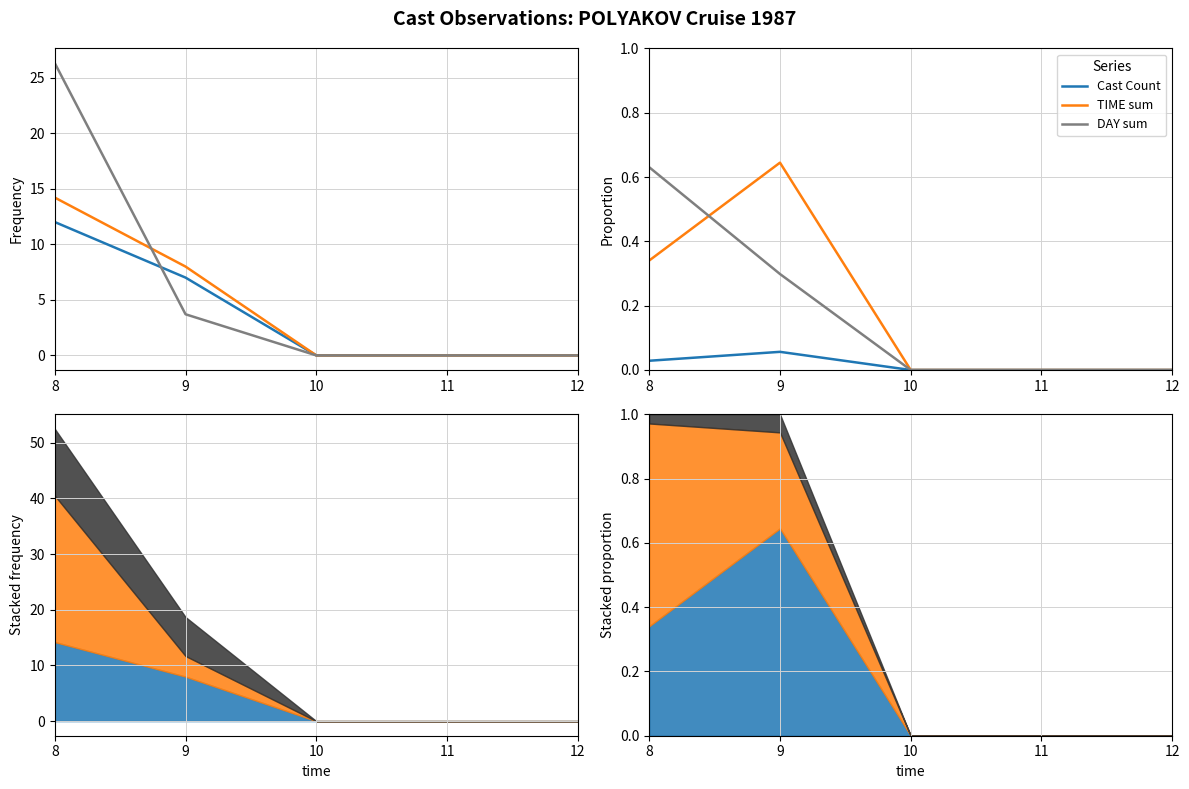

Rank the categories by DAY sum value from lowest to highest.

10, 11, 12, 9, 8